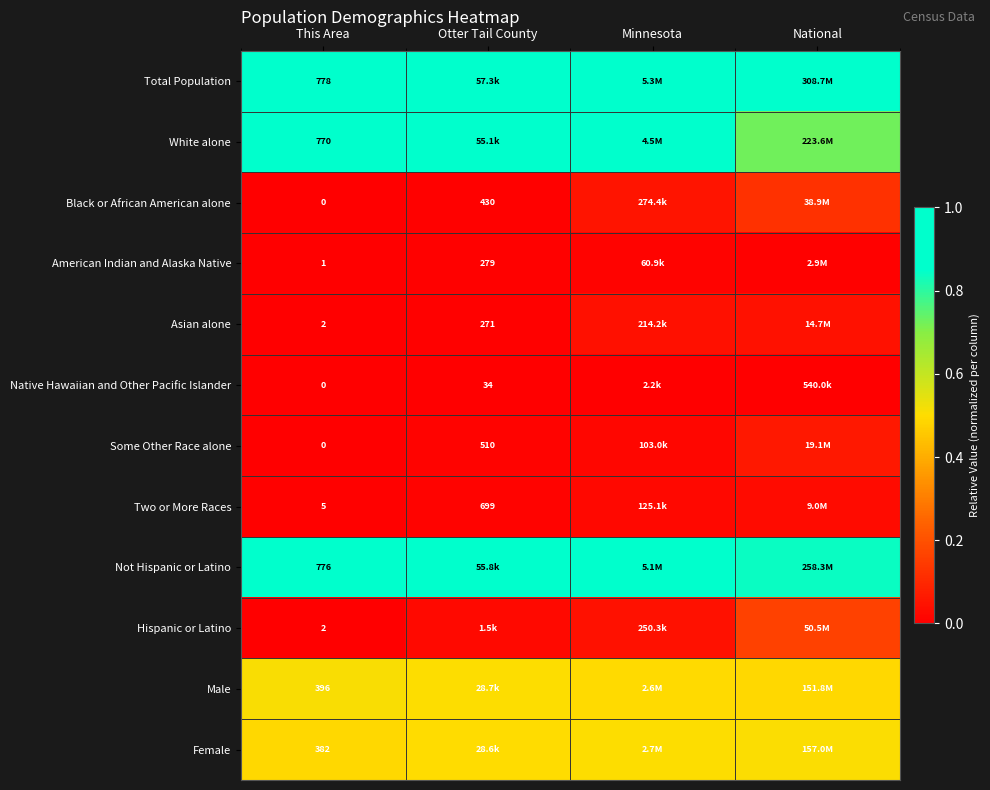

Is the value of Male at Otter Tail County greater than the value of Hispanic or Latino at Otter Tail County?

Yes